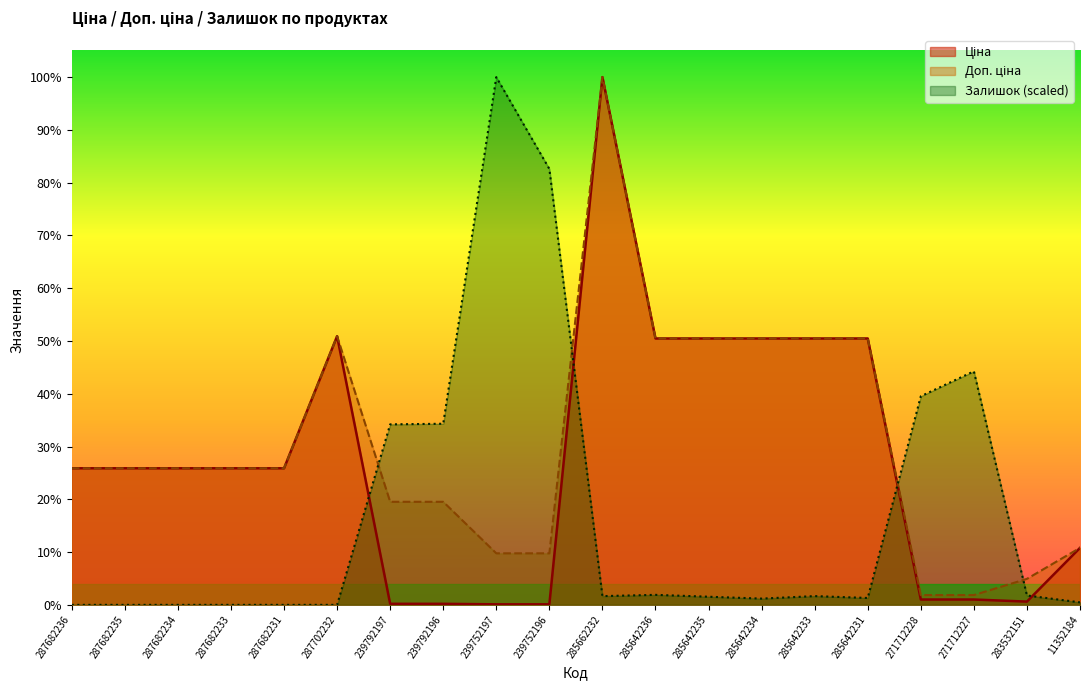

What is the approximate value of Ціна at 271712228?

589.9